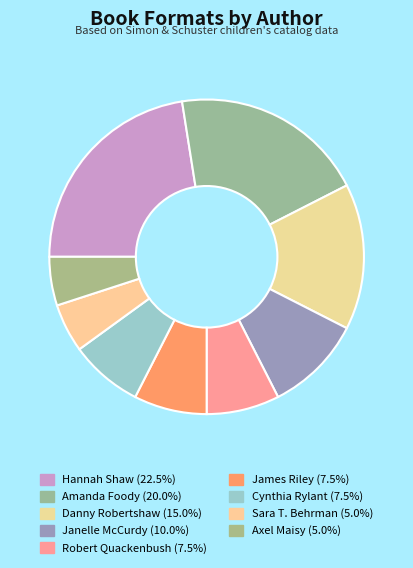

How many segments does this pie chart have?

9